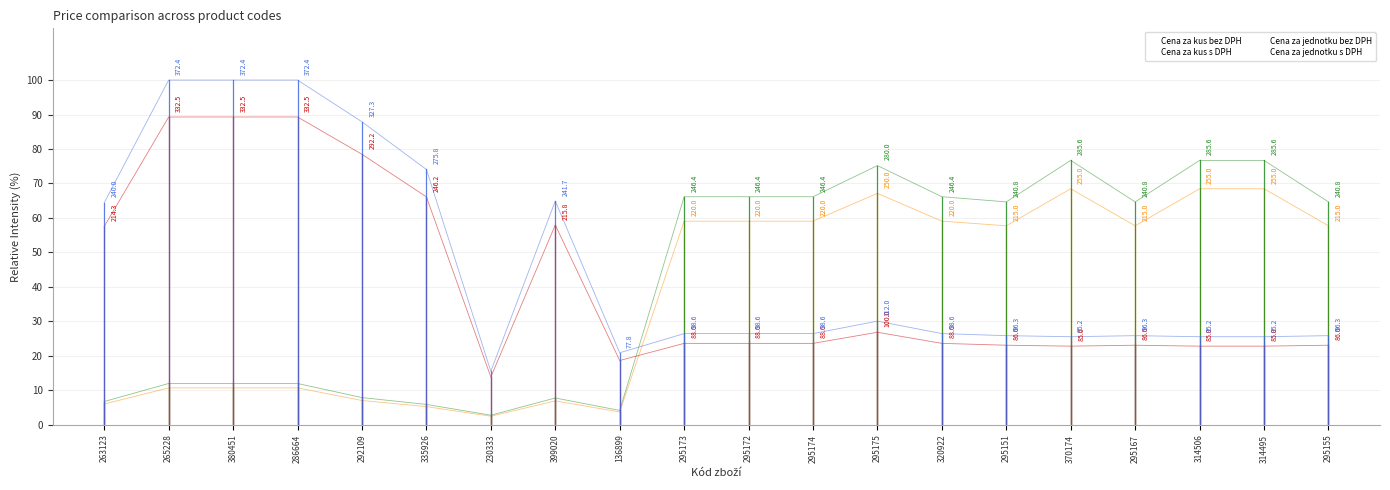

Which series contains the lowest Y value?

Cena za kus bez DPH